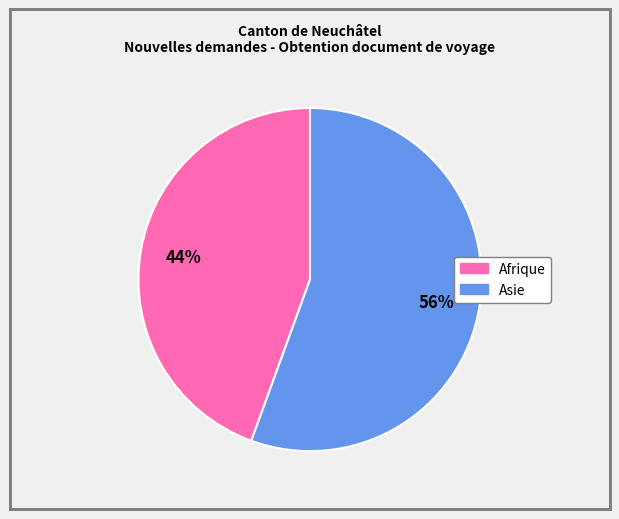

To the nearest percent, what is the average slice percentage?

50%